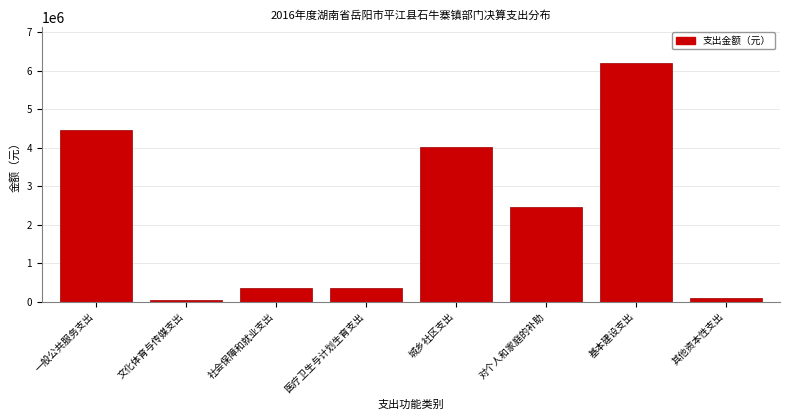

What is the sum of the values at 基本建设支出 and 城乡社区支出?

10233588